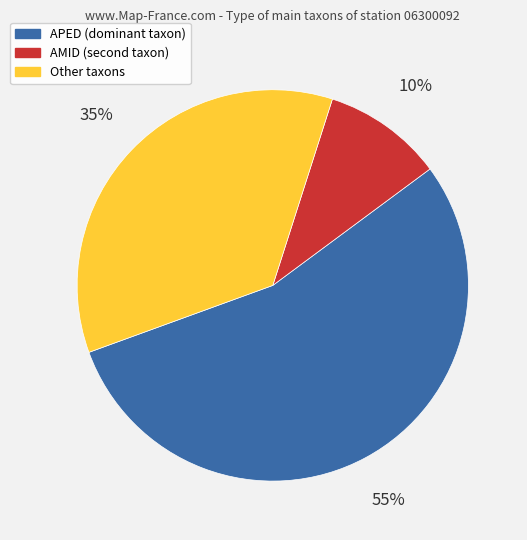

To the nearest percent, what is the difference between the largest and smallest slice percentages?

45%